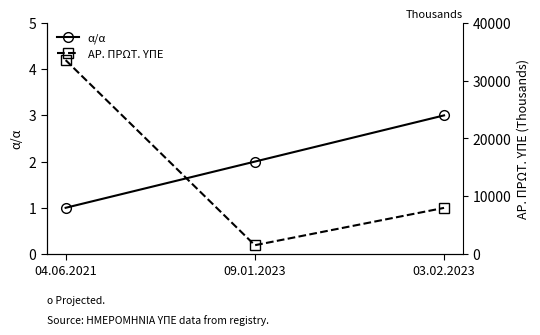

Which series has the widest spread of values?

ΑΡ. ΠΡΩΤ. ΥΠΕ